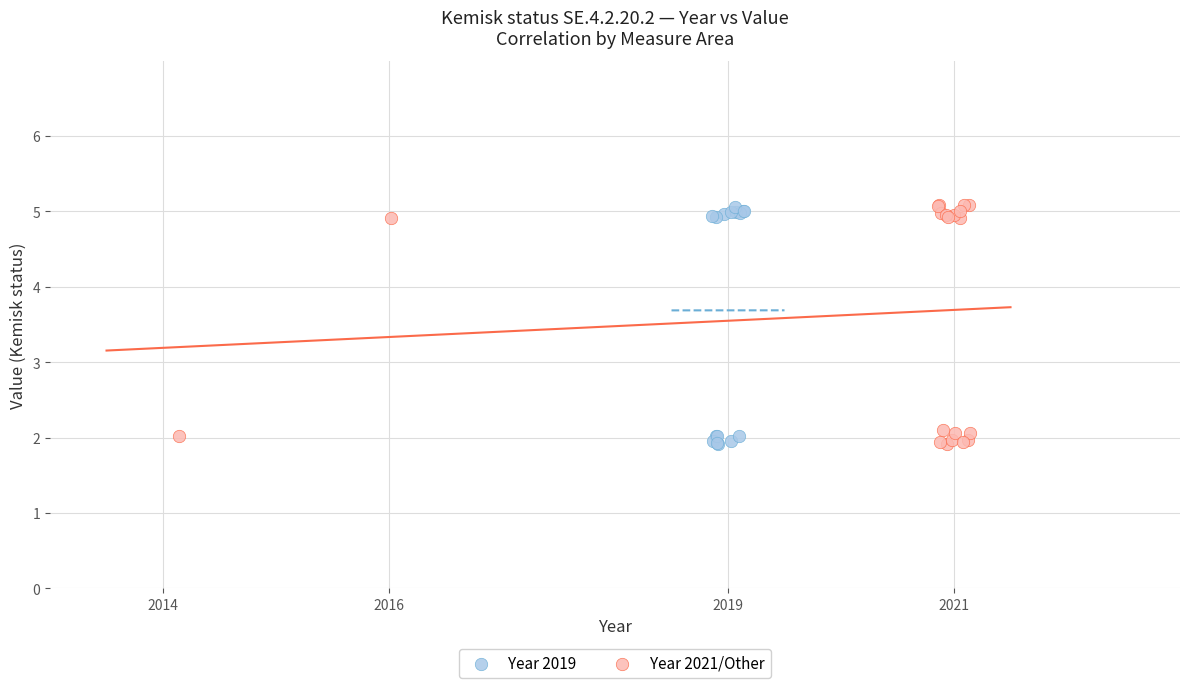

Which series has the widest spread of Y values?

Year 2021/Other